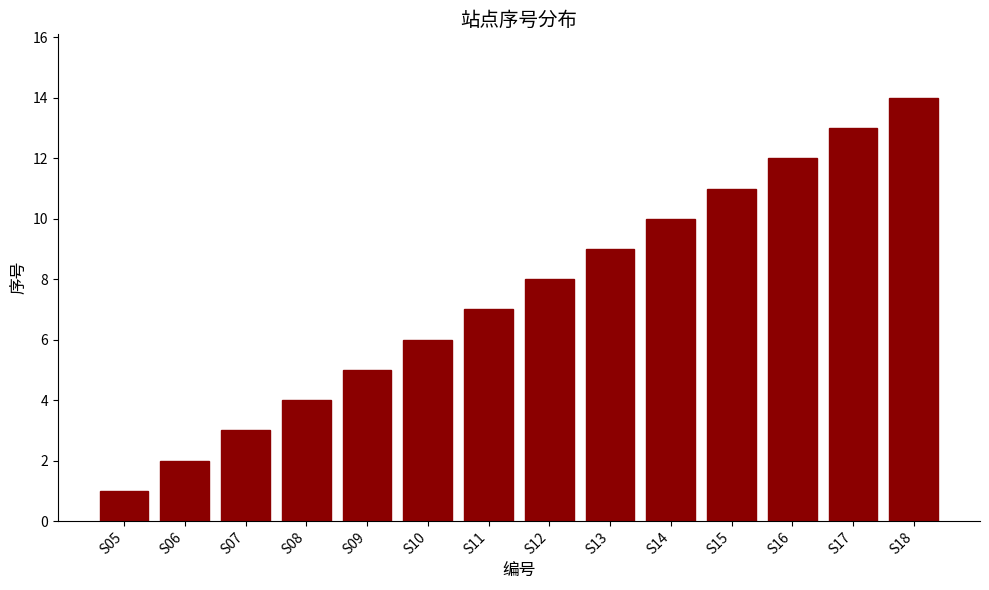

Rank the categories by value from highest to lowest.

S18, S17, S16, S15, S14, S13, S12, S11, S10, S09, S08, S07, S06, S05